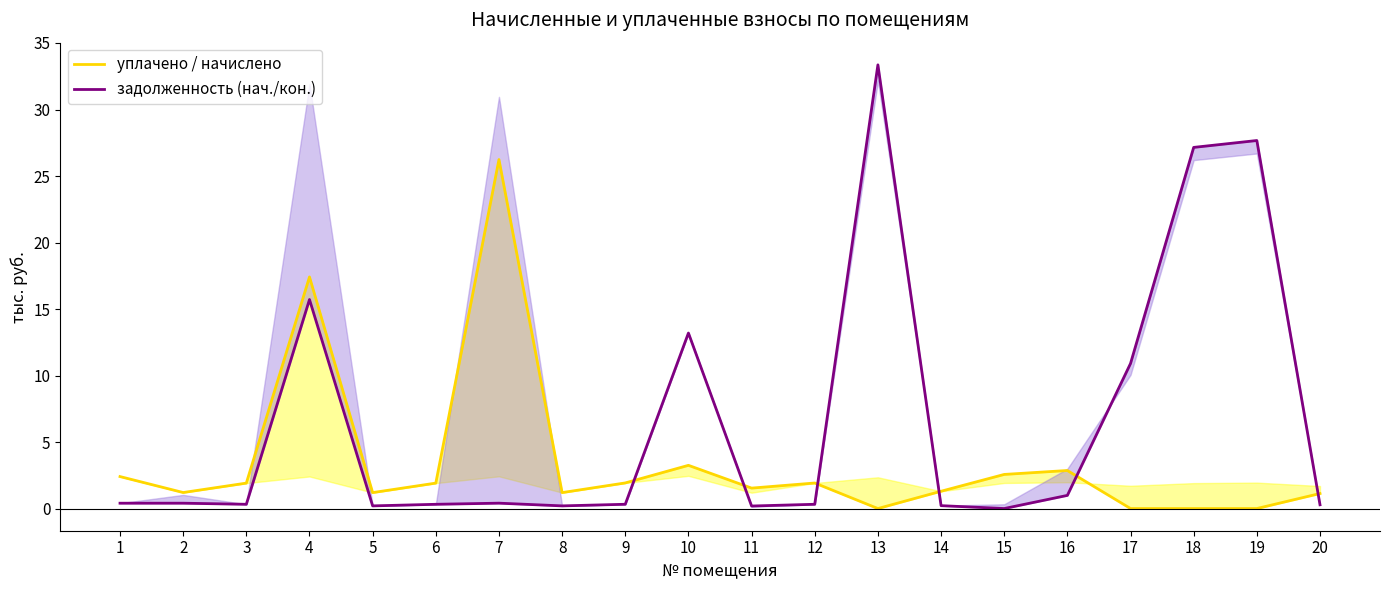

Is the value of задолженность (нач./кон.) at 1 greater than the value of уплачено / начислено at 15?

No